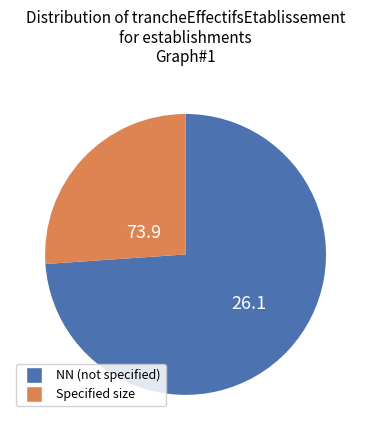

How many segments does this pie chart have?

2